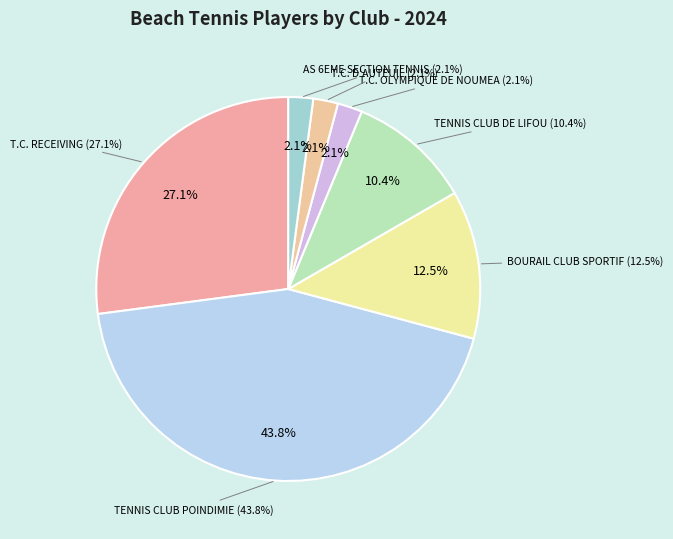

To the nearest percent, what is the difference between the T.C. RECEIVING and T.C. OLYMPIQUE DE NOUMEA slice percentages?

25%